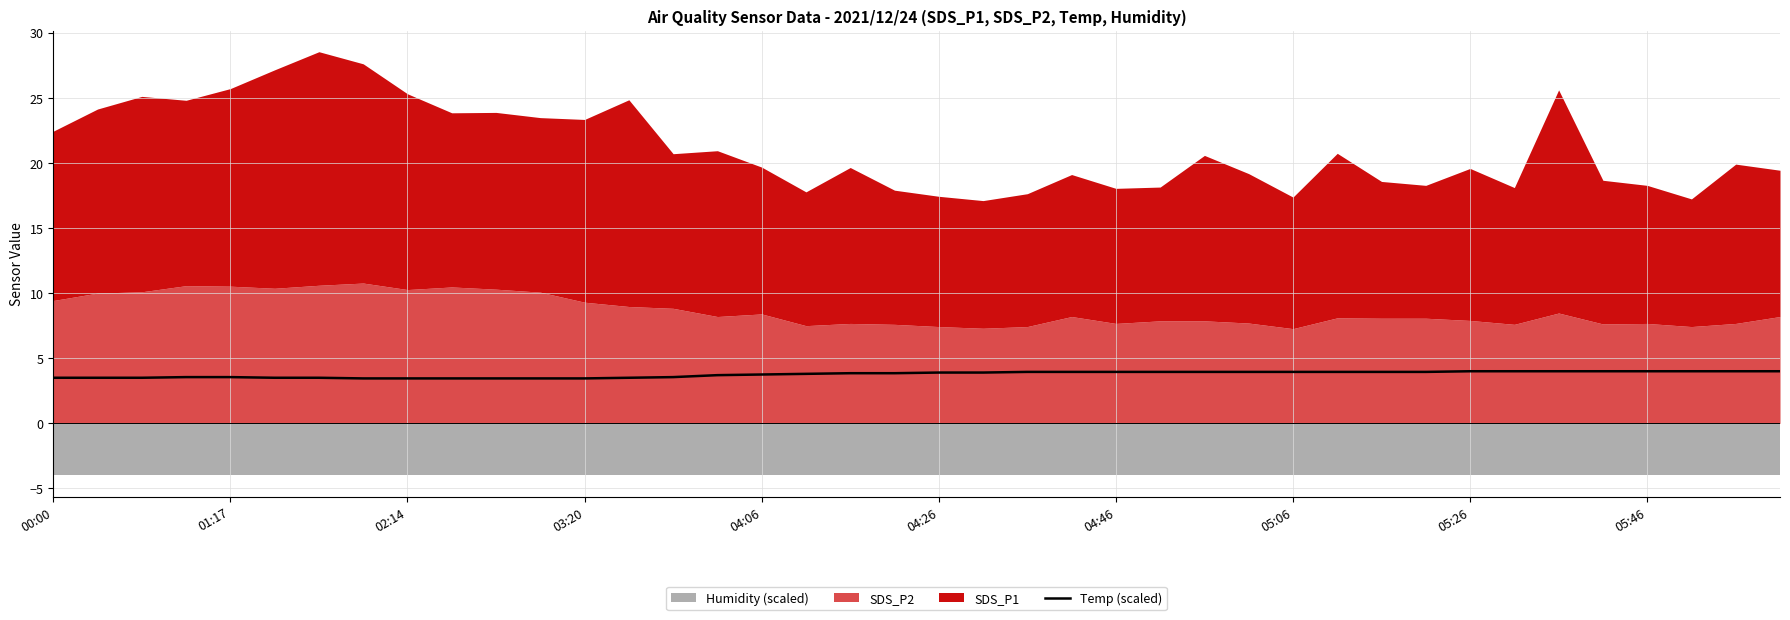

What is the average value?

3.8